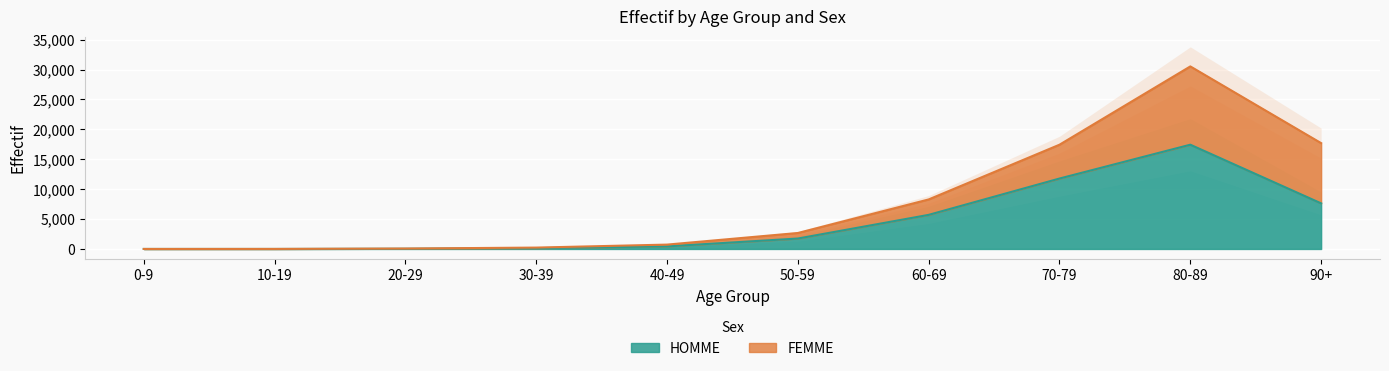

Rank the categories by value from highest to lowest.

80-89, 70-79, 90+, 60-69, 50-59, 40-49, 30-39, 20-29, 0-9, 10-19